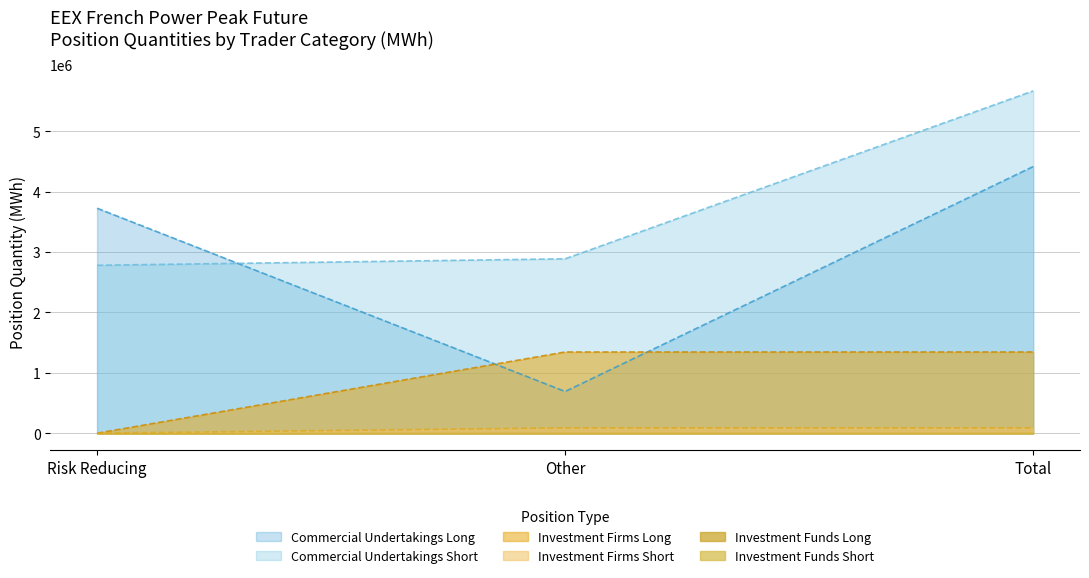

What is the total value across all series at Other (Short)?

2887968